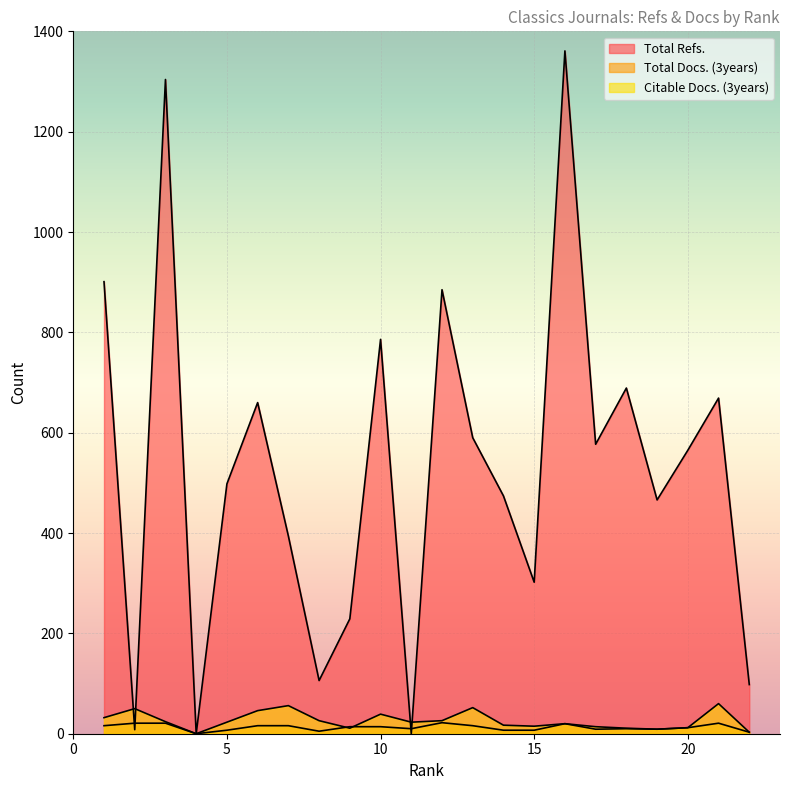

What is the maximum value shown in the chart?

1361